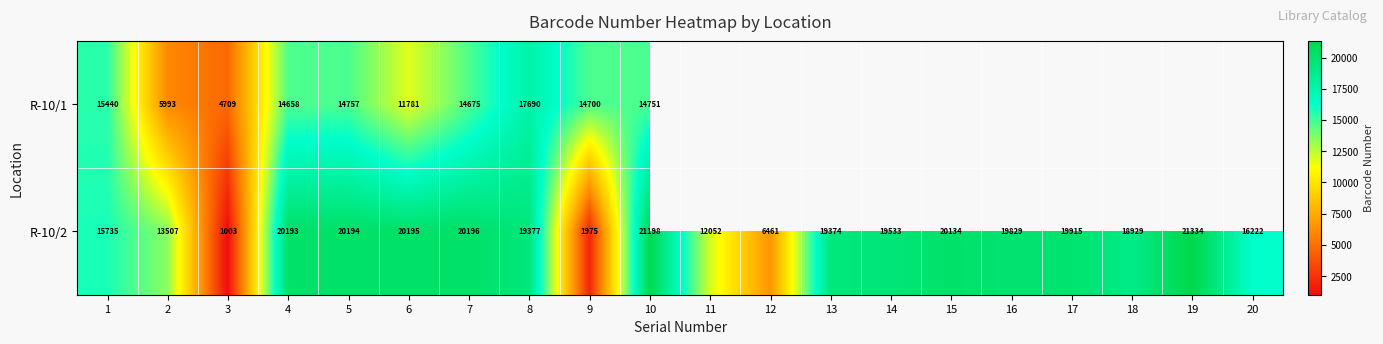

What is the spread (max minus min) of values at 3?

3706